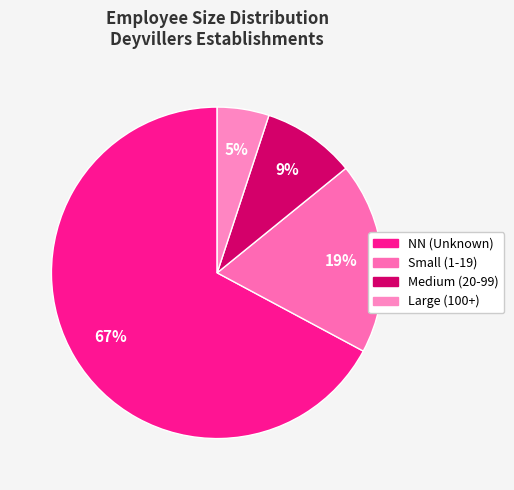

How many slices are in this pie chart?

4